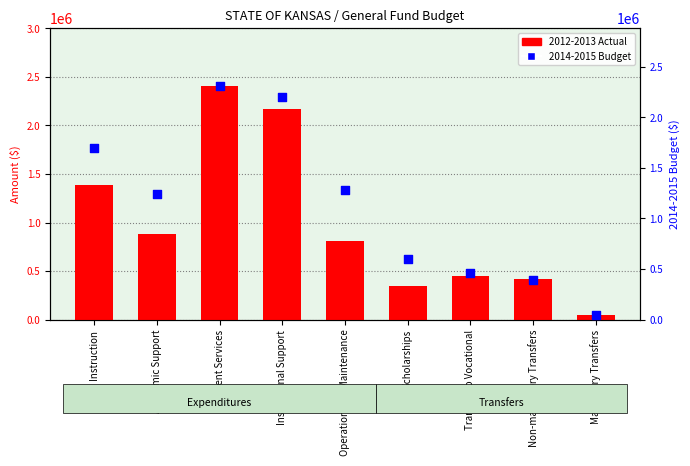

At how many categories does at least one series exceed 2251291?

1